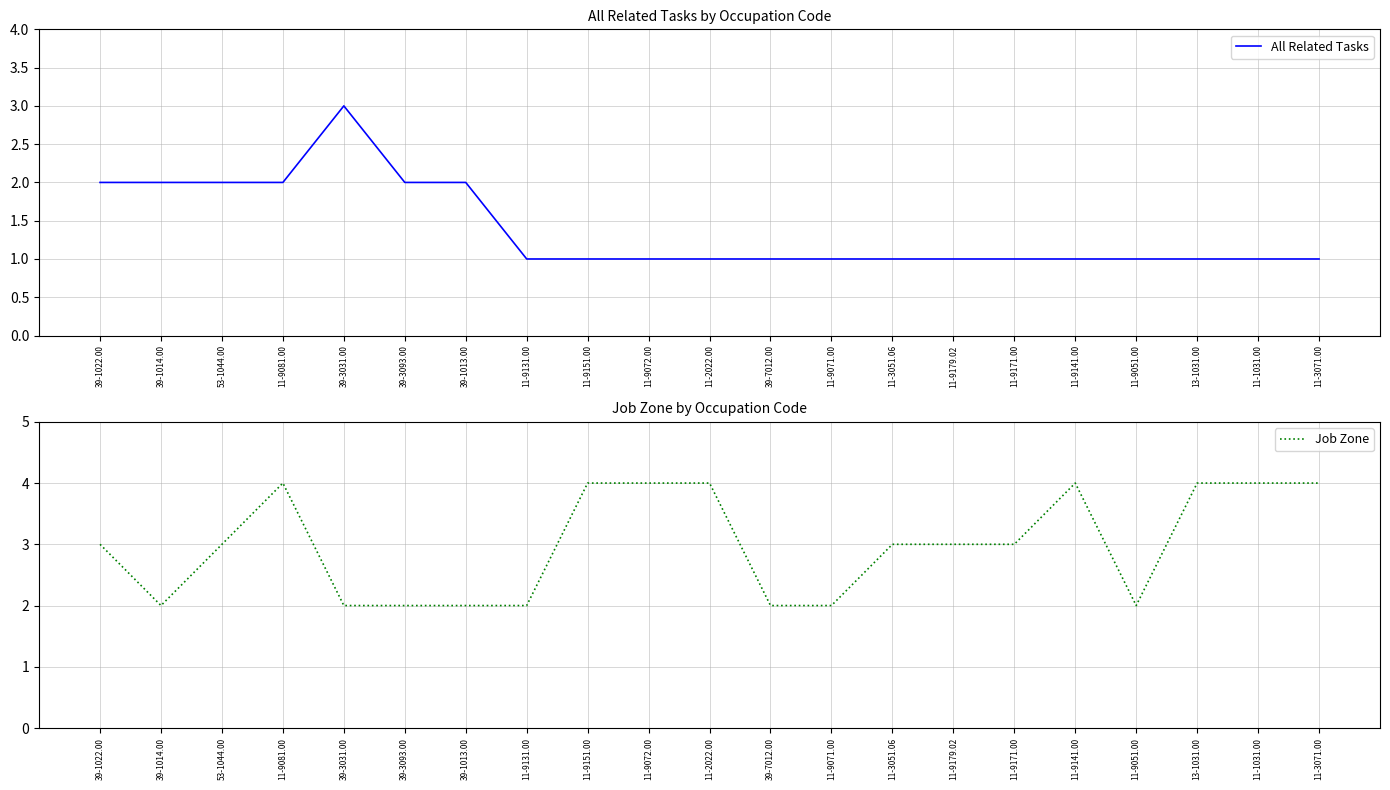

List the series in order of their peak value, highest first.

Job Zone, All Related Tasks